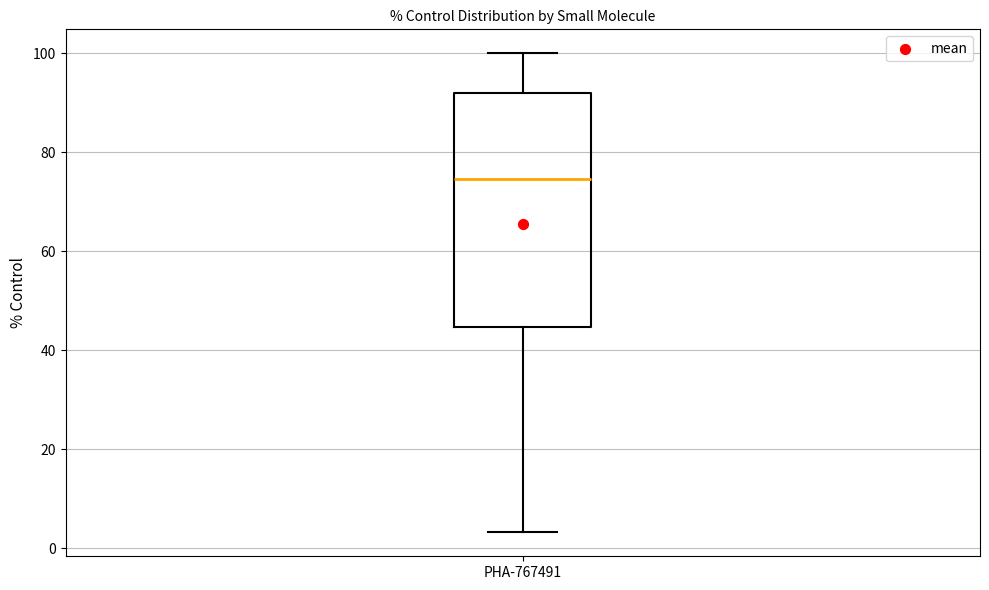

Where is the upper edge of the box for PHA-767491 on the y-axis? The values are not printed on the chart, so give them approximately, as read against the axis.

92